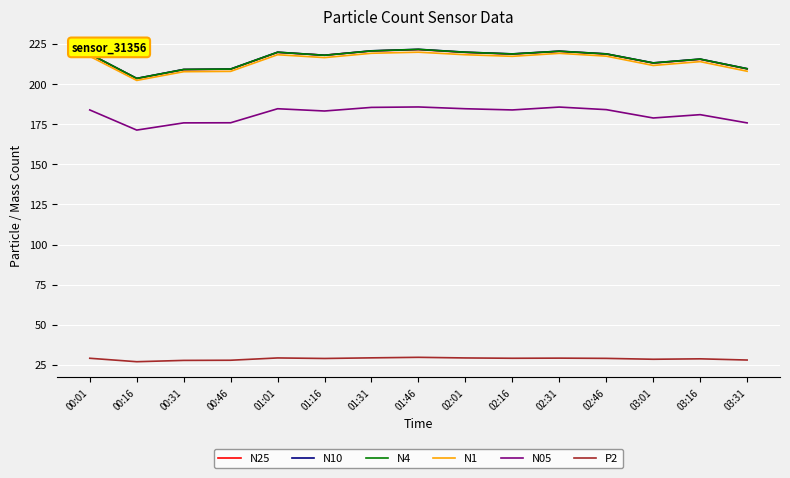

At which label does P2 first exceed 29?

00:01